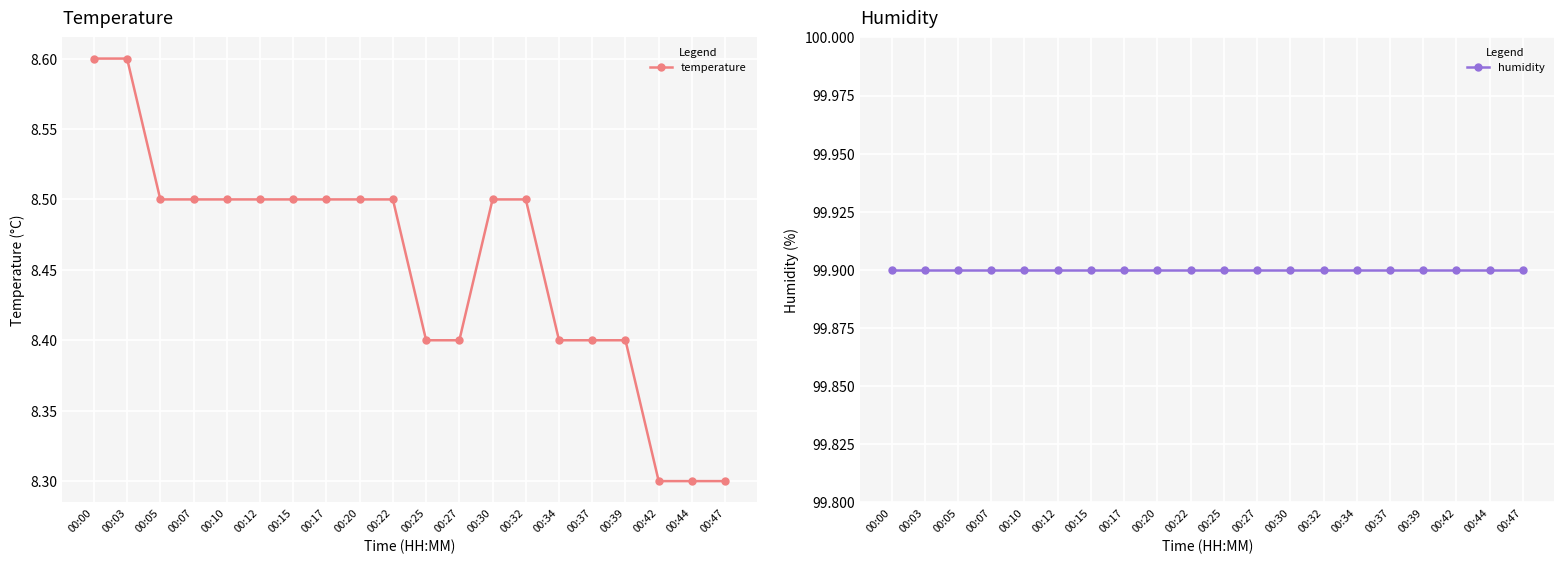

True or false: temperature and humidity cross at least once.

False